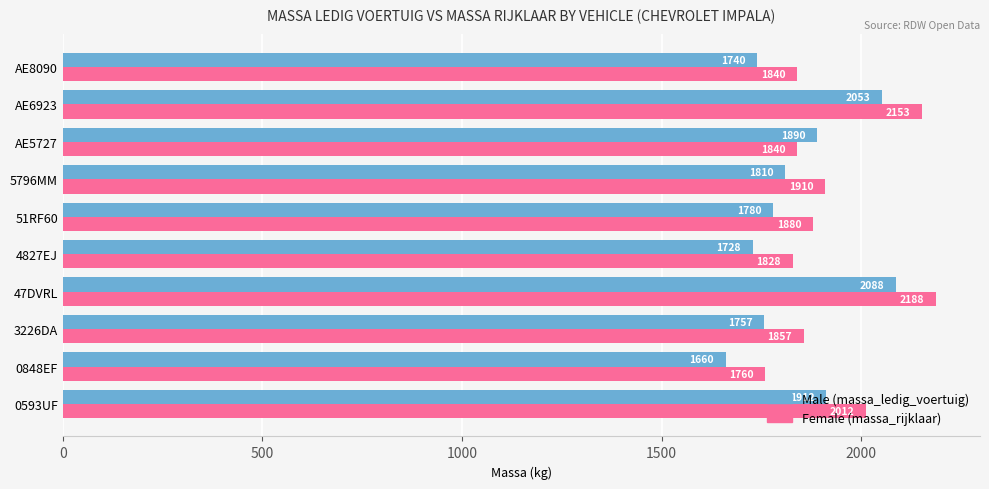

Rank the categories by Male (massa_ledig_voertuig) value from highest to lowest.

47DVRL, AE6923, 0593UF, AE5727, 5796MM, 51RF60, 3226DA, AE8090, 4827EJ, 0848EF